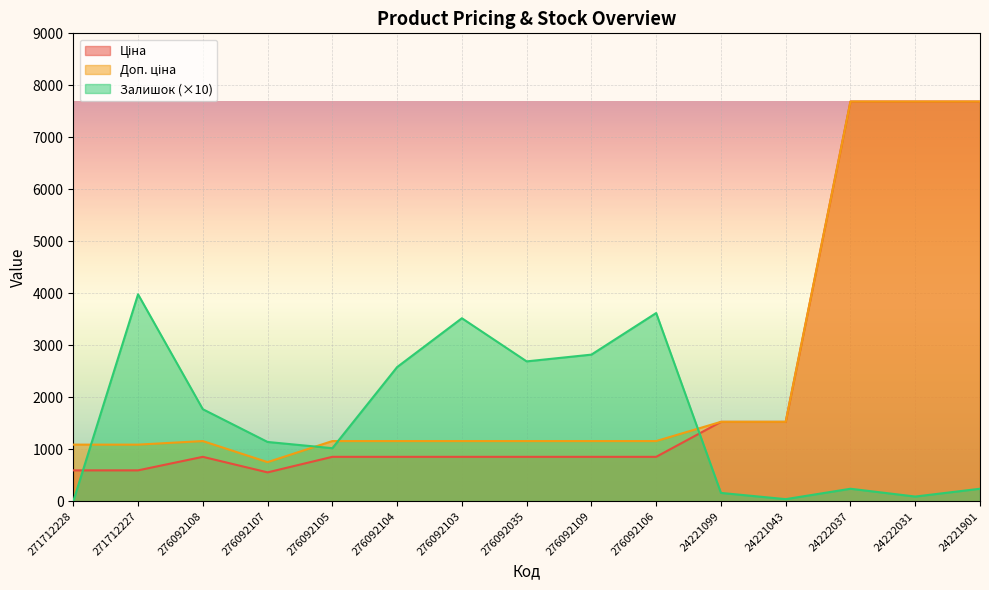

Which series has the widest spread of values?

Ціна